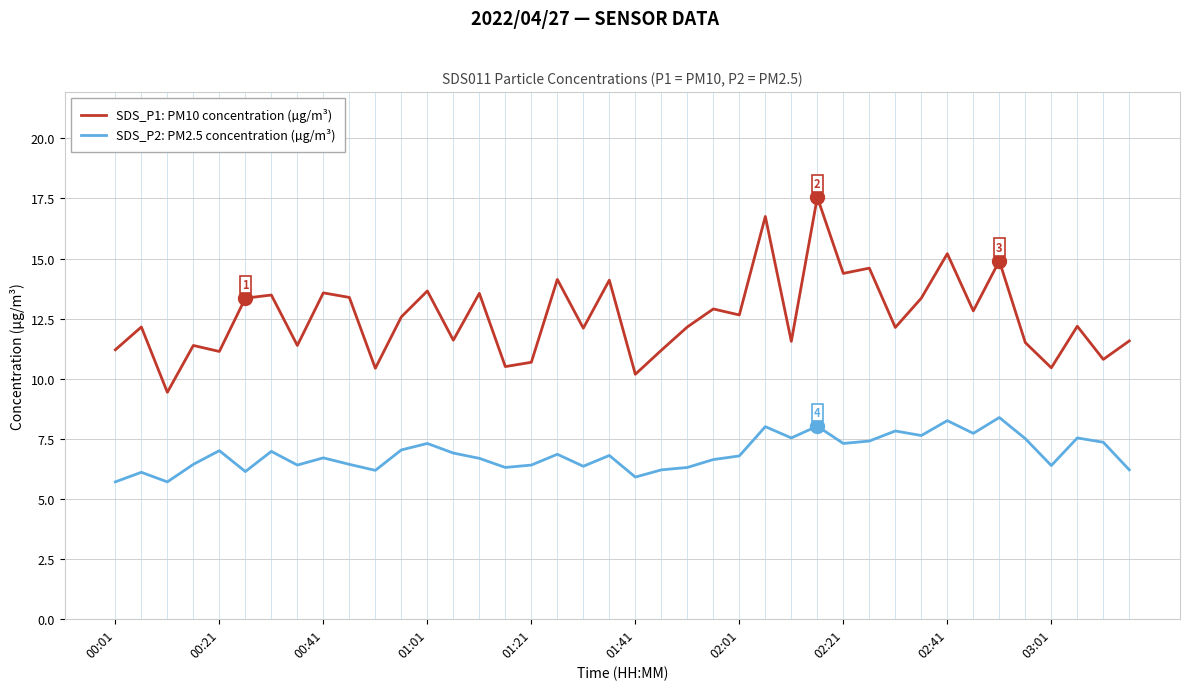

What is the minimum value shown in the chart?

5.7